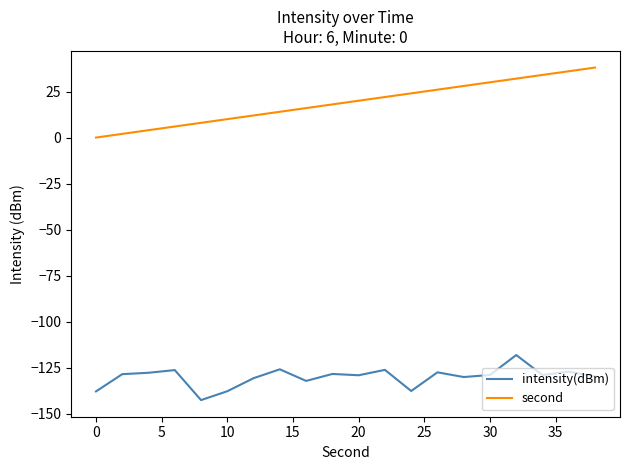

True or false: second and intensity(dBm) cross at least once.

False